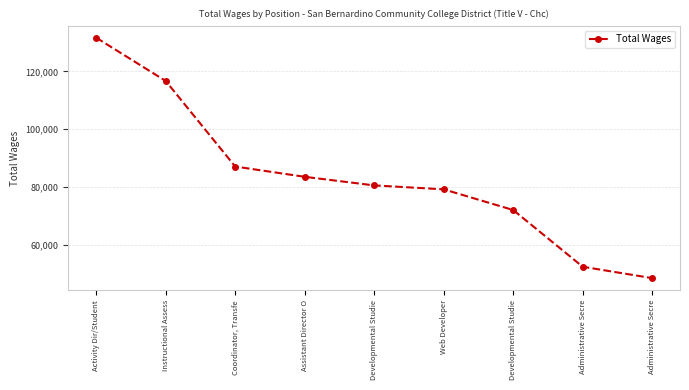

What is the change in value from Coordinator, Transfe to Developmental Studie?

-15031